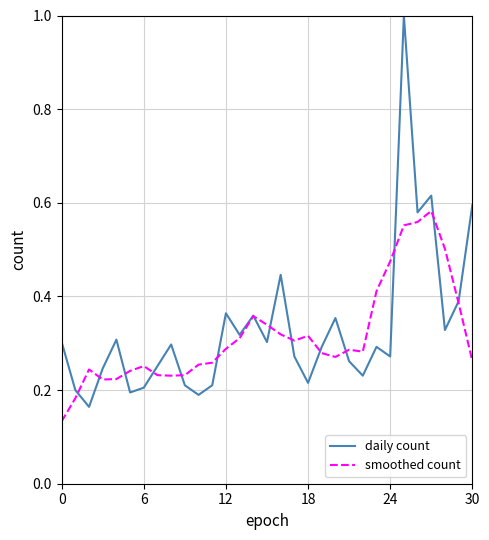

List the series in order of their peak value, lowest first.

smoothed count, daily count